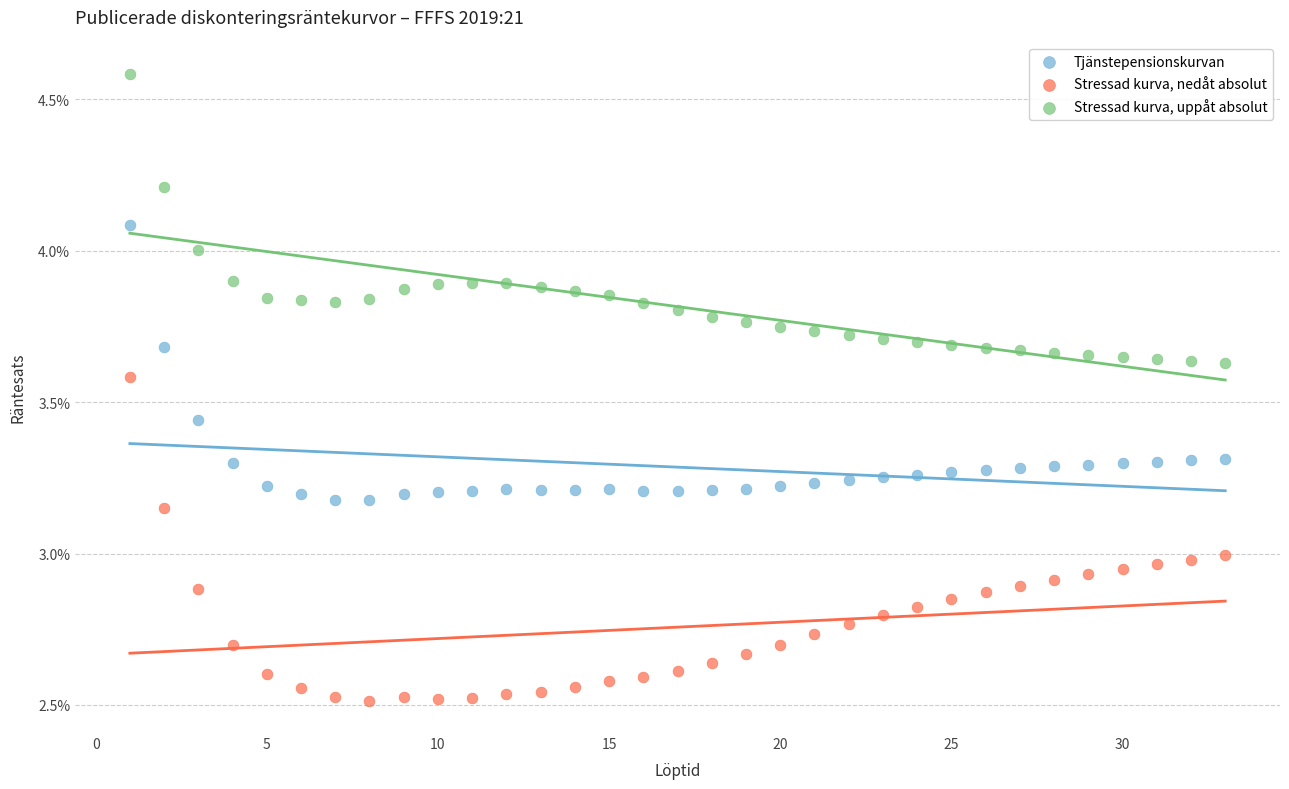

Which series contains the lowest Y value?

Stressad kurva, nedåt absolut